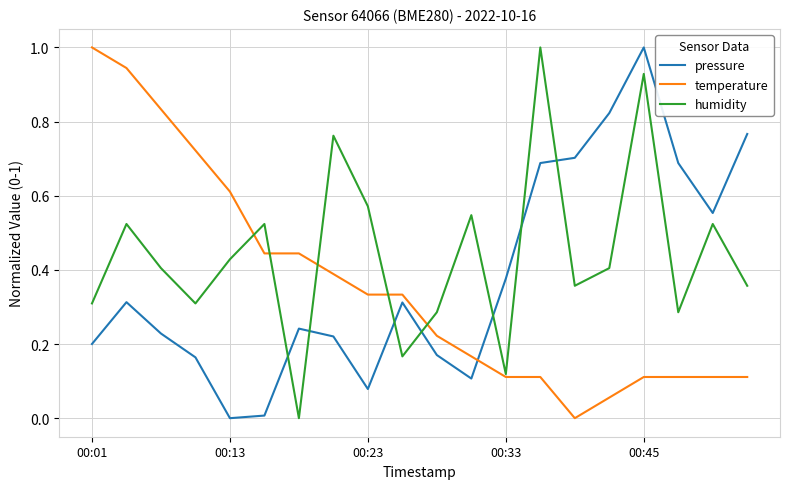

True or false: pressure and humidity cross at least once.

True